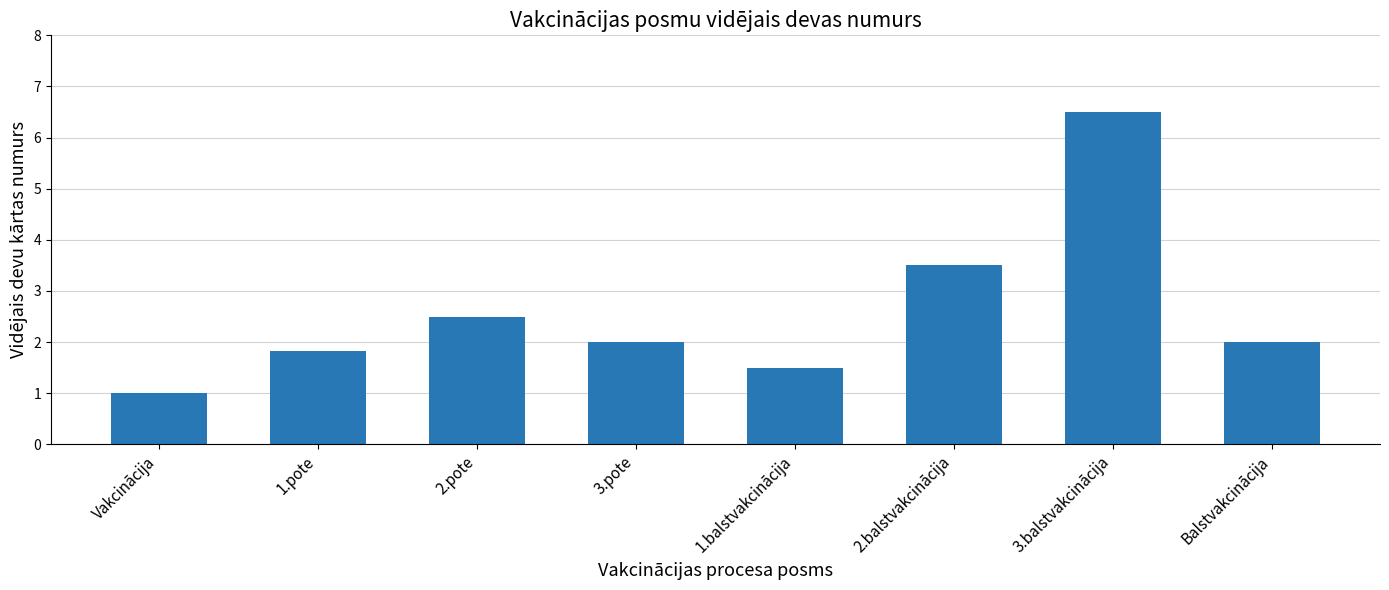

What is the maximum value shown in the chart?

6.5